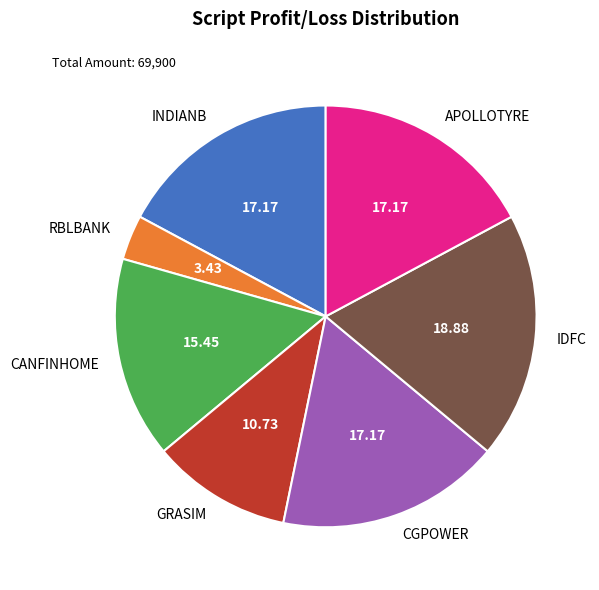

Combined, do APOLLOTYRE and CANFINHOME account for over 50%?

No